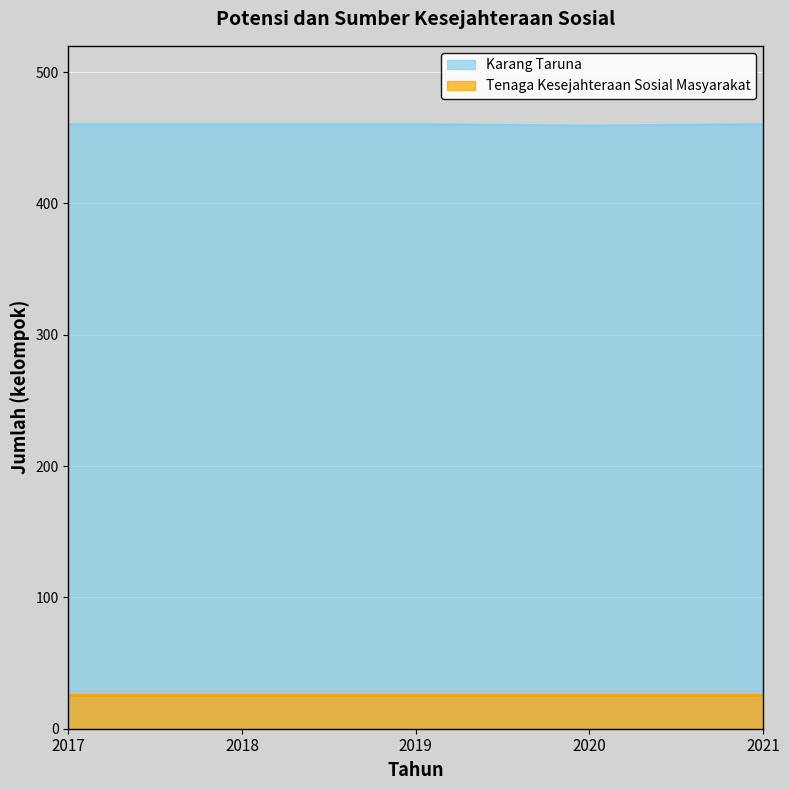

How many data points are less than 460?

1